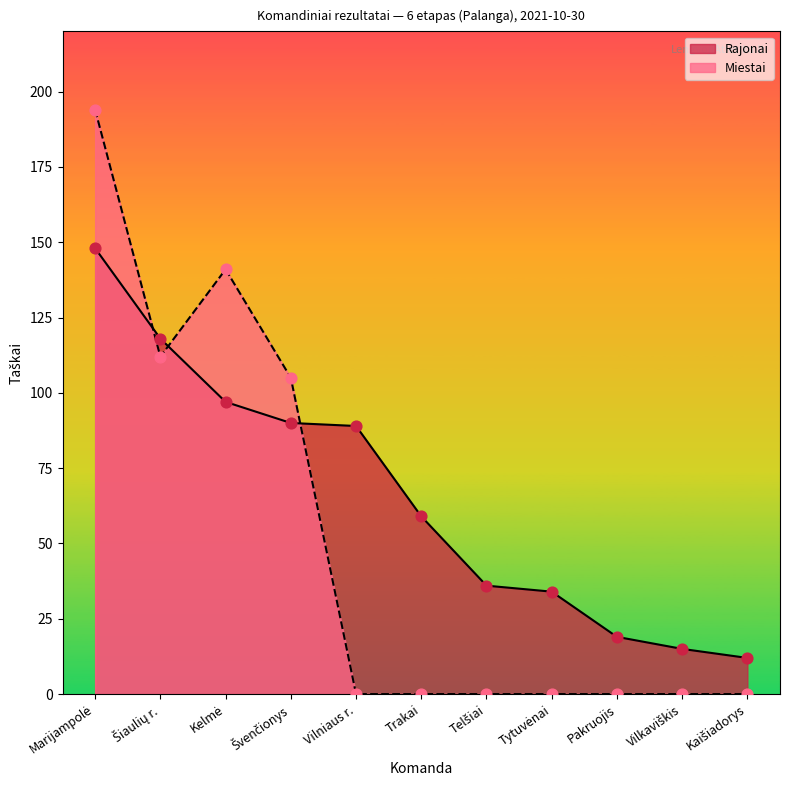

Which series has the largest Y range (max minus min)?

Miestai